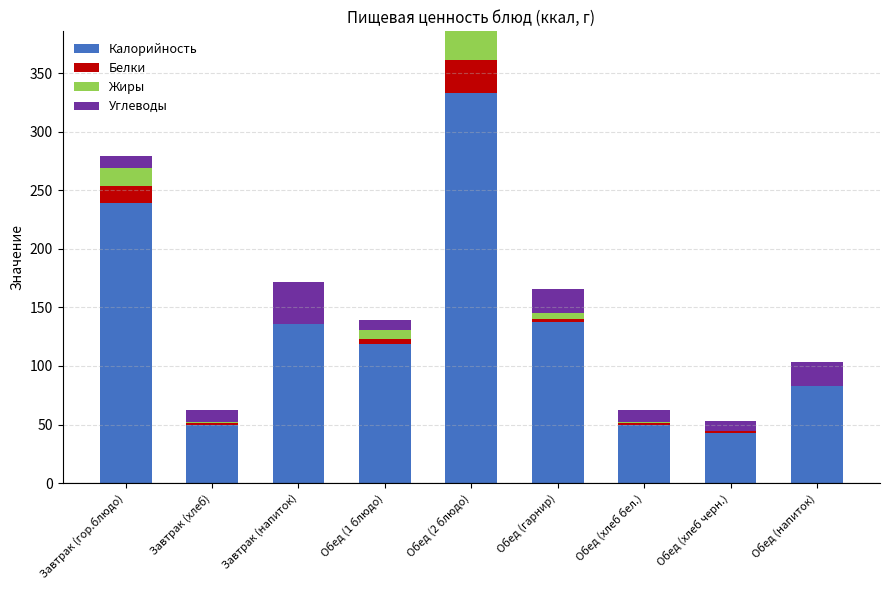

At which category is the sum across all series the highest?

Обед (2 блюдо)